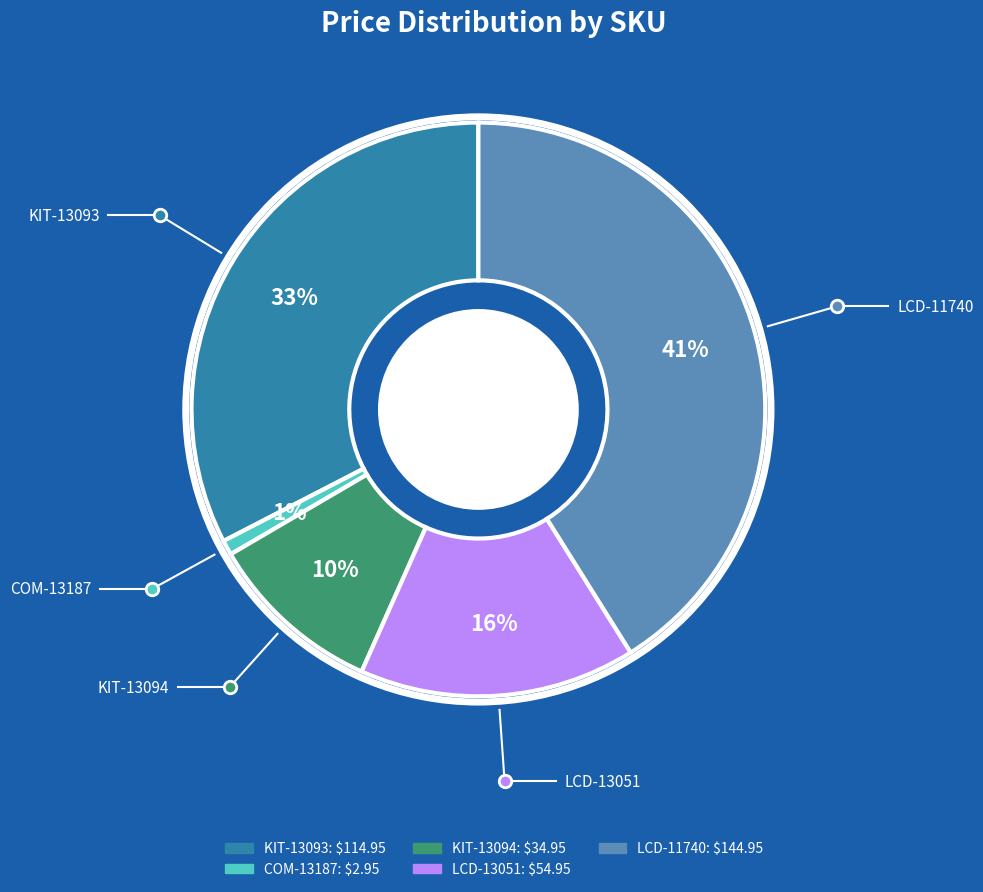

Which has a higher value, KIT-13094 or LCD-11740?

LCD-11740